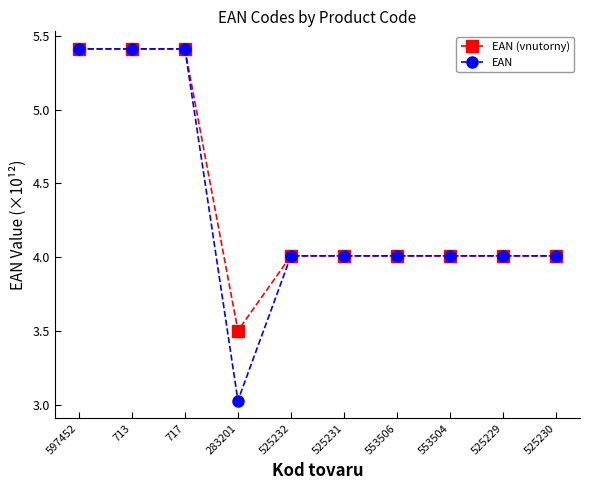

What is the maximum value shown in the chart?

5.4